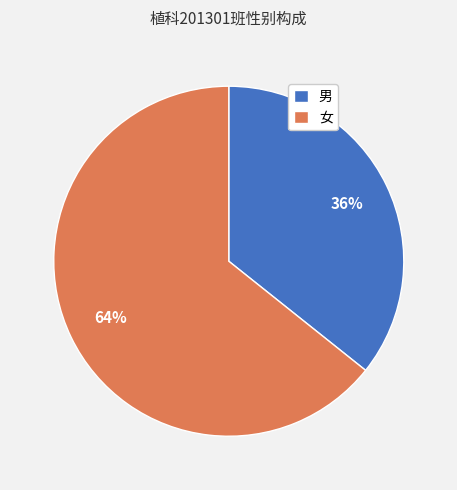

Is there any slice that represents more than half of the pie?

Yes